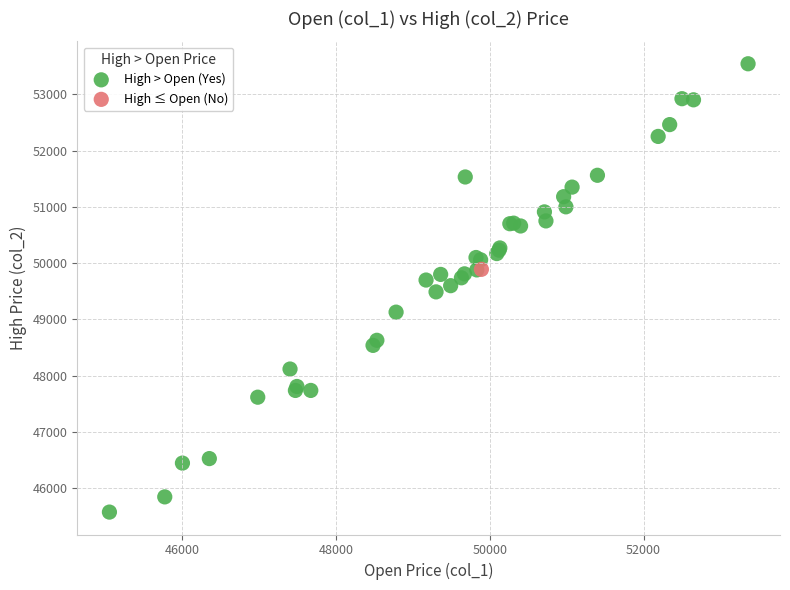

What are all the series names shown in the legend?

High > Open (Yes), High ≤ Open (No)